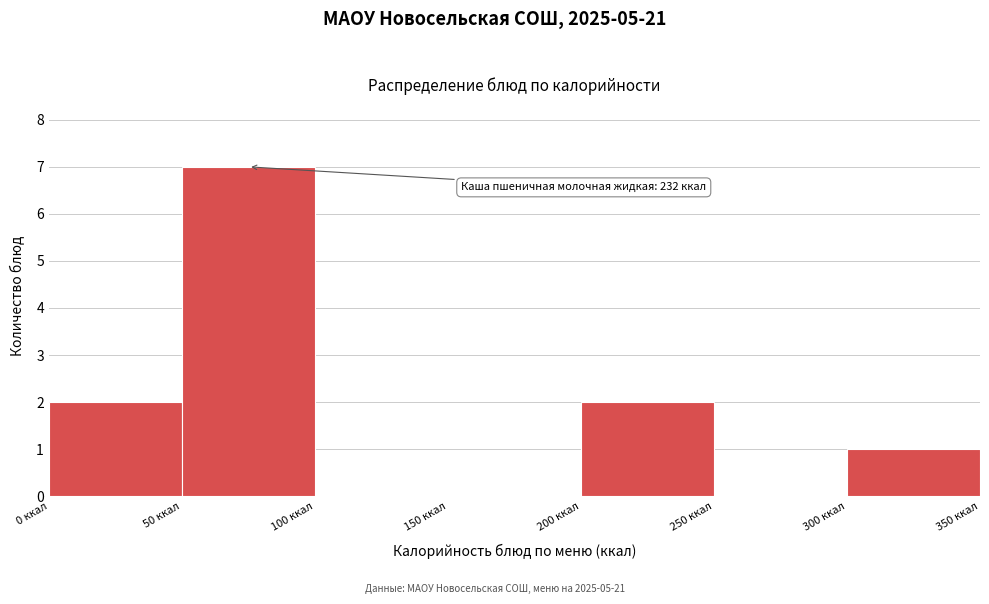

Which range on the x-axis has the tallest bar?

50 to 100